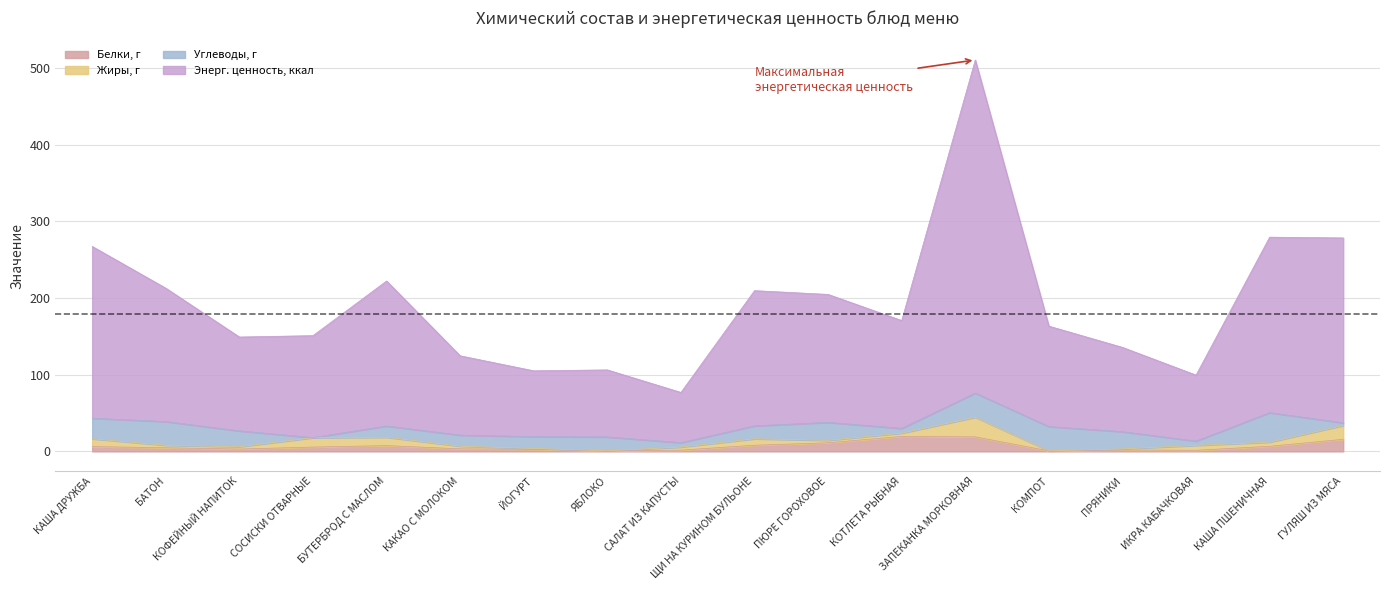

How many interior local valleys does the Белки, г series have?

4